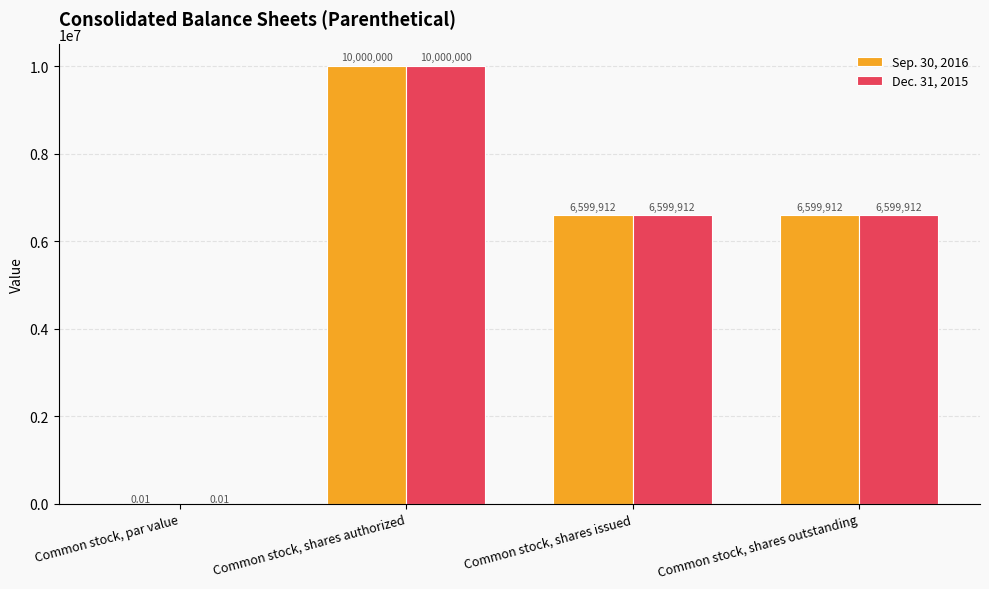

Are the bars grouped side by side (vs. stacked)?

Yes